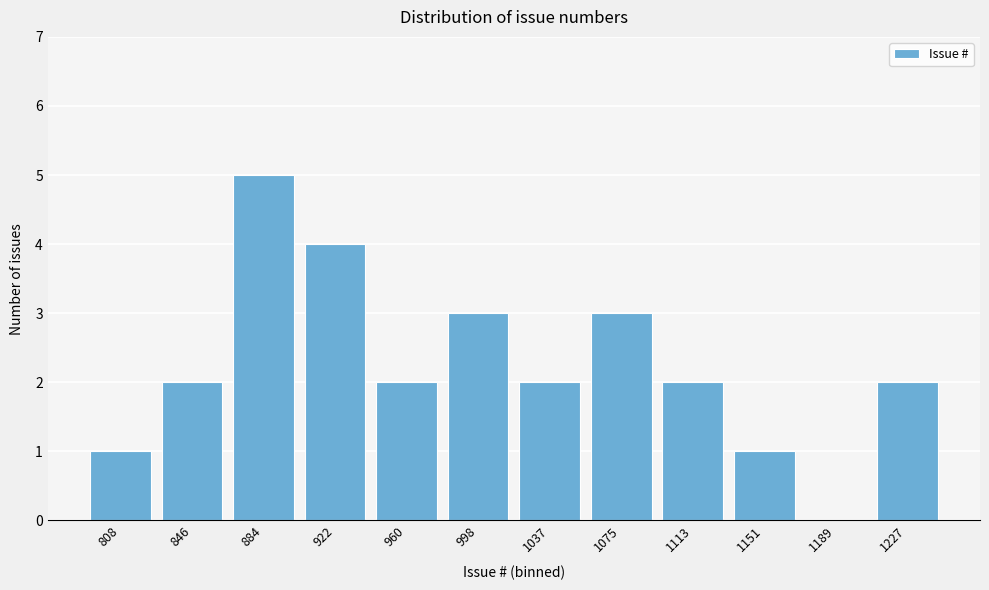

Reading left to right, what are all the values shown in this chart?

808=1	846=2	884=5	922=4	960=2	998=3	1037=2	1075=3	1113=2	1151=1	1189=0	1227=2